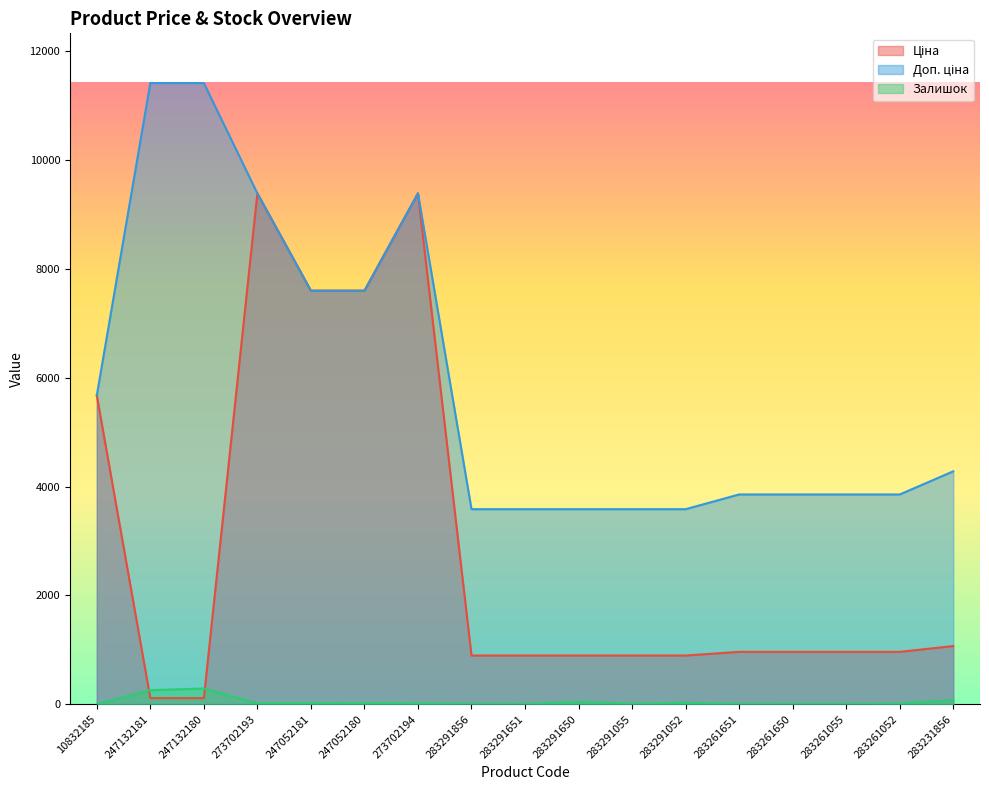

What is the label of the 17th point from the left?

283231856